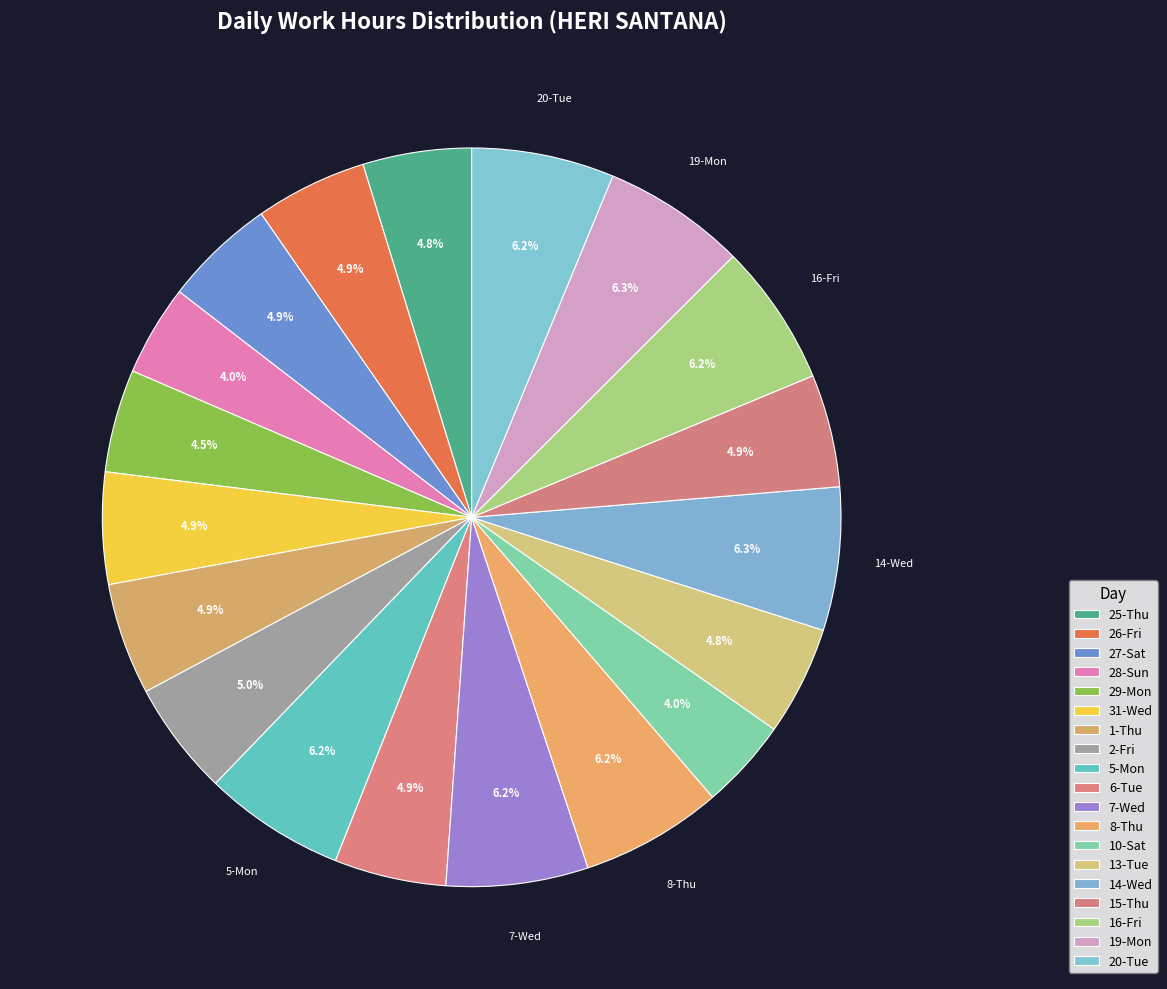

To the nearest percent, what is the average slice percentage?

5%